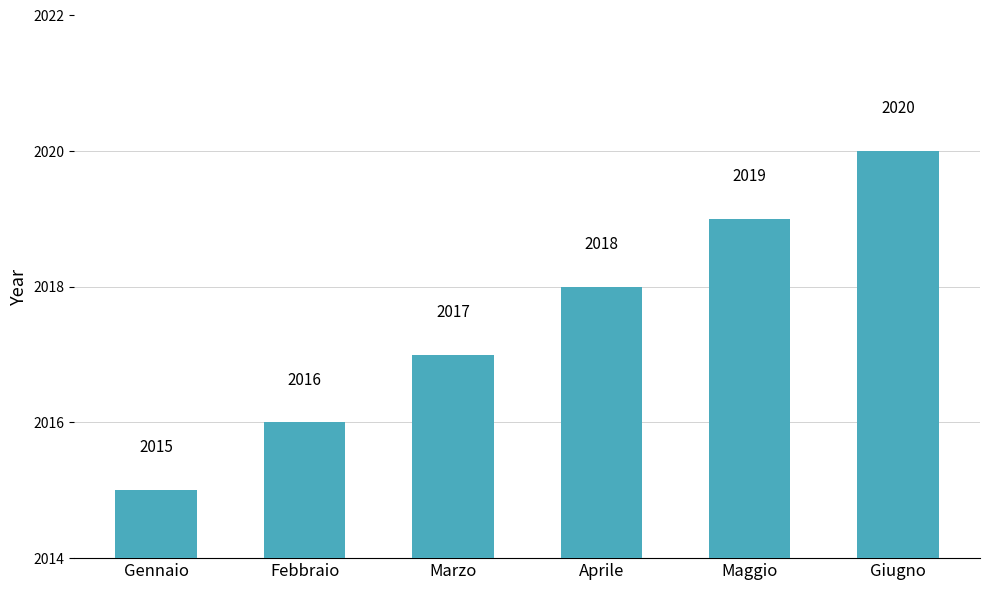

What is the value of the 3rd bar from the left?

2017